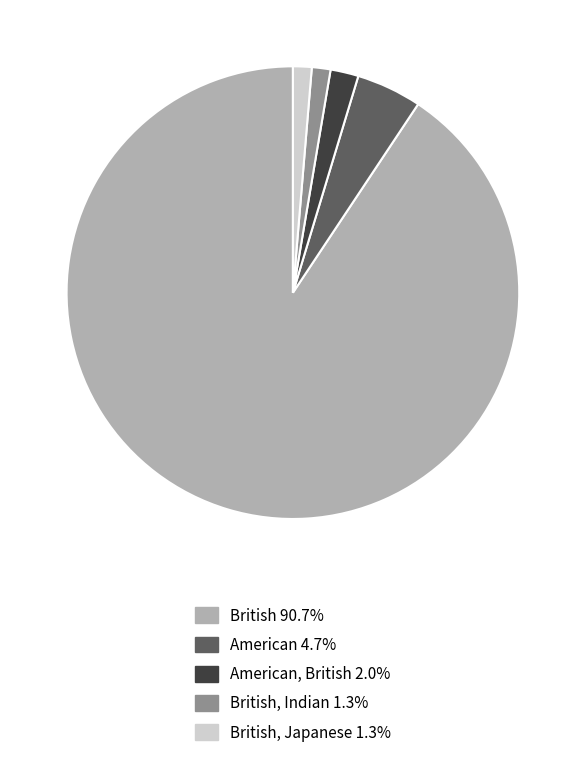

To the nearest percent, what is the difference between the largest and smallest slice percentages?

89%